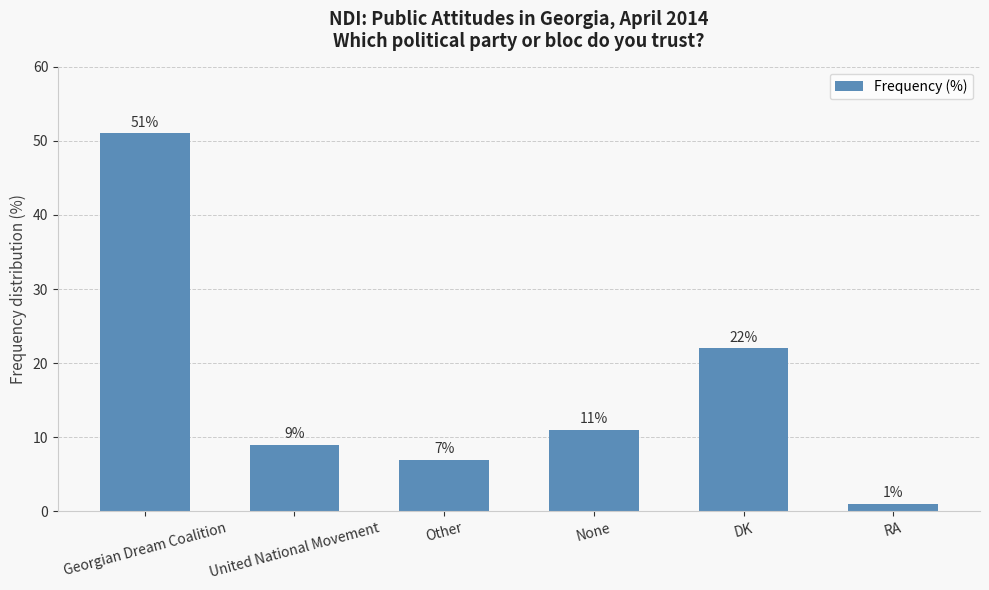

Which has a higher value, Other or DK?

DK